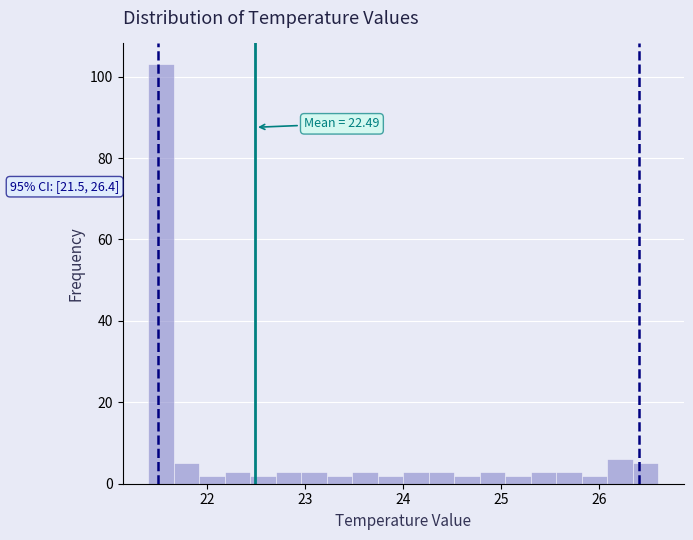

Read against the x-axis, roughly where is the centre of the tallest bar?

21.5